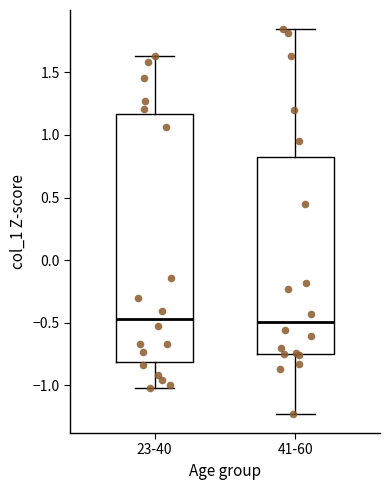

Reading left to right, transcribe this box plot: for each box, give where its median line is, the range the box spans, and where its two whiskers end, as read against the y-axis. The values are not printed on the chart, so give them approximately, as read against the axis.

23-40: median -0.45, box -0.80 to 1.15, whiskers -1.00 to 1.65
41-60: median -0.50, box -0.75 to 0.80, whiskers -1.25 to 1.85